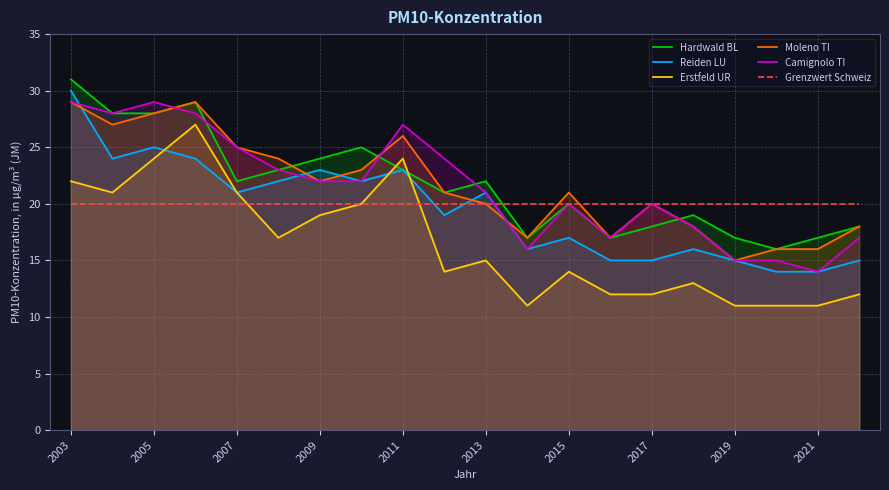

Does the chart have visible grid lines?

Yes